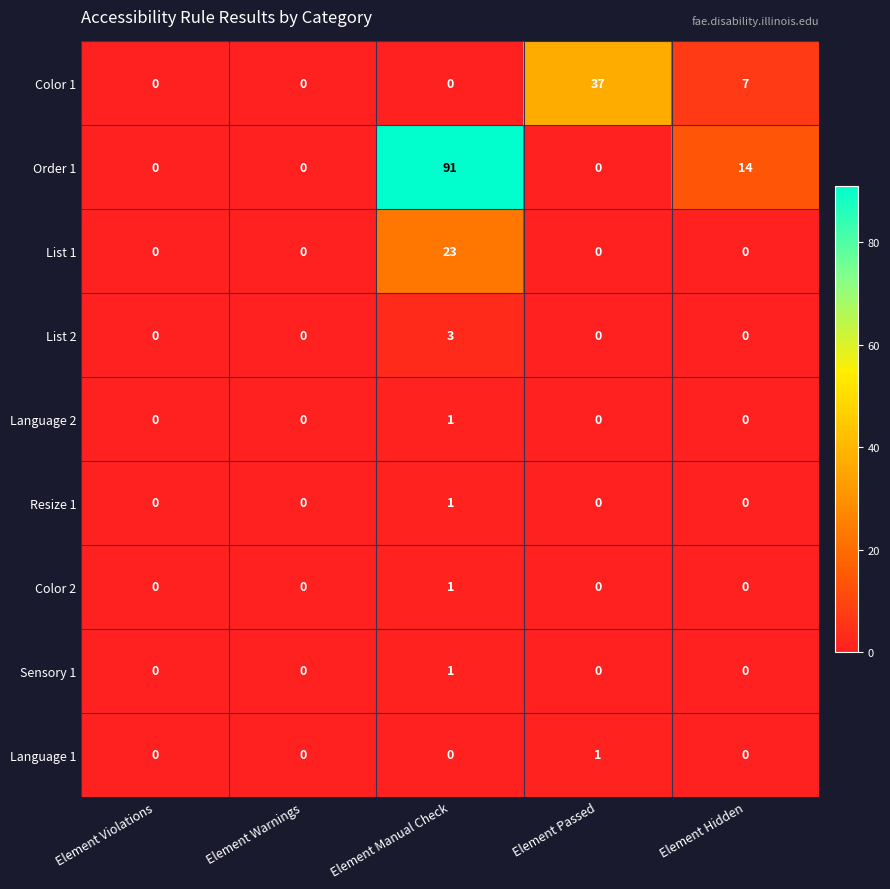

Count the Resize 1 values in the range 0 to 1.

5